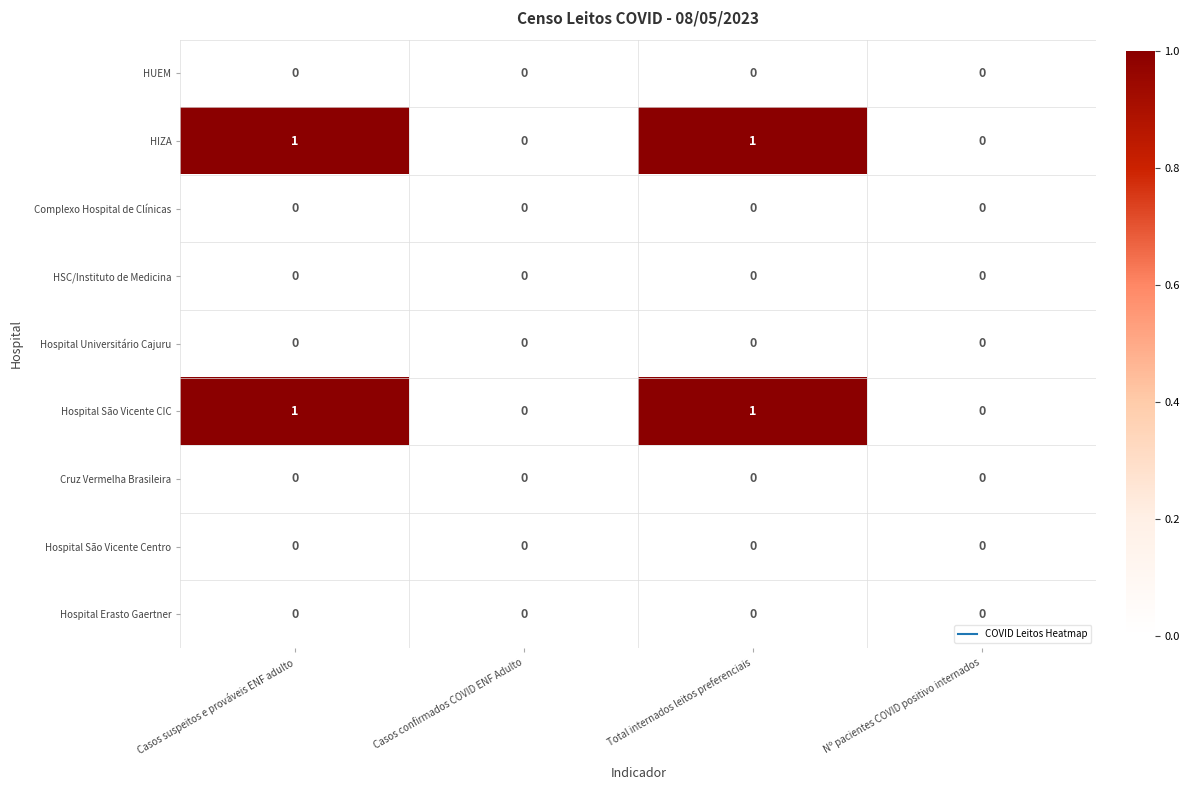

The HSC/Instituto de Medicina series shows 0 at Total internados leitos preferenciais. True or false?

True